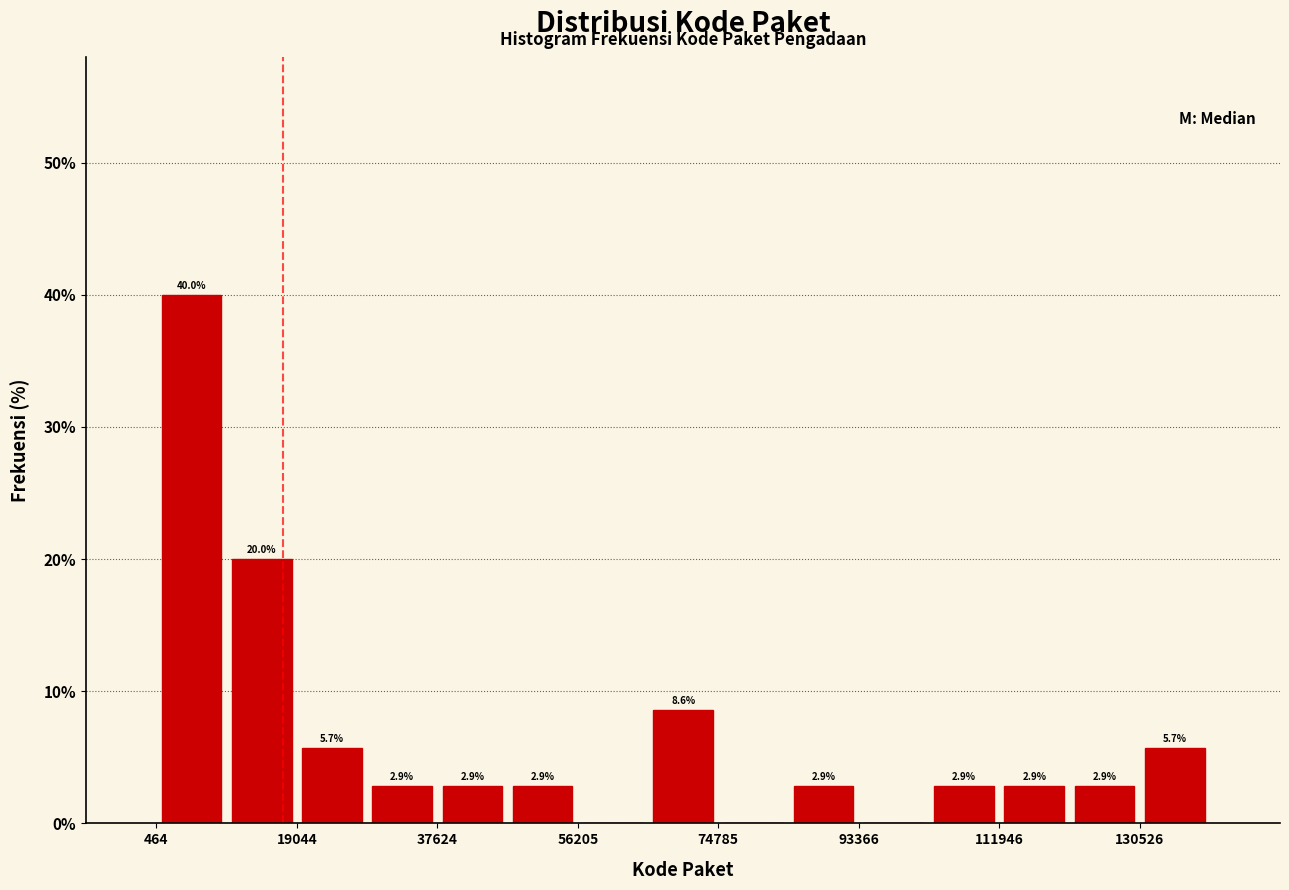

Over which range of the x-axis is the bar tallest?

0 to 10000